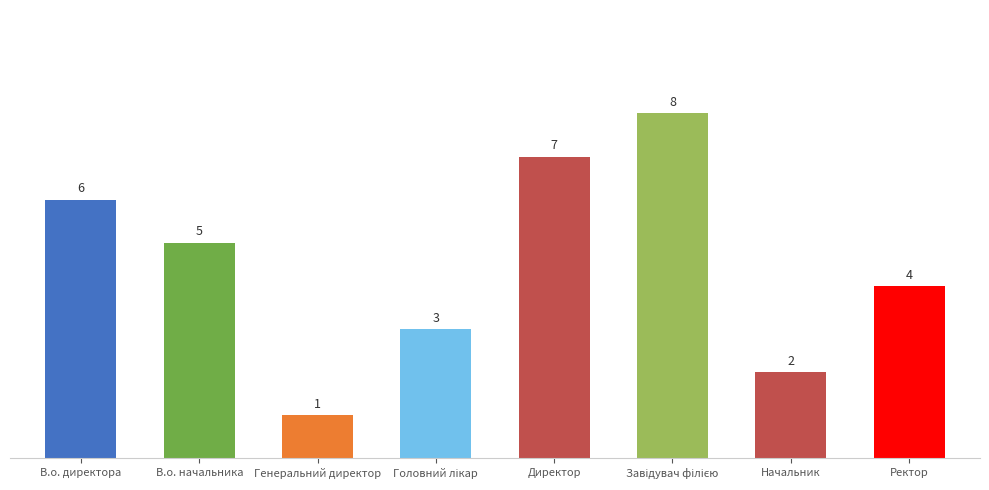

Reading left to right, list all the values displayed in this chart.

6	5	1	3	7	8	2	4